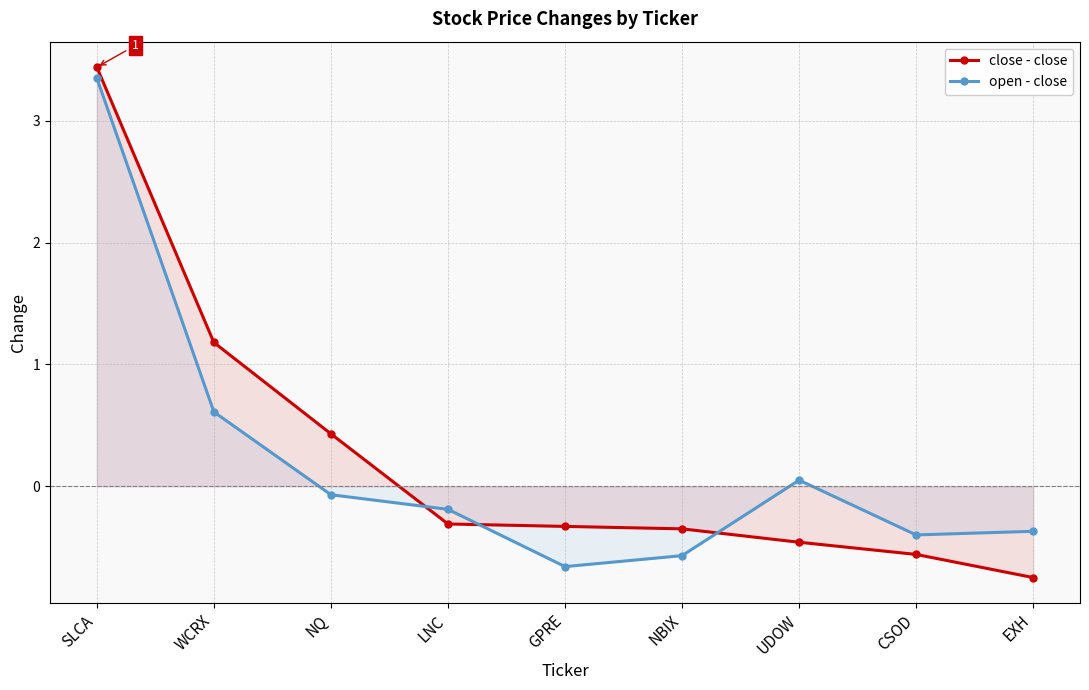

What is the average value of the open - close series?

0.2